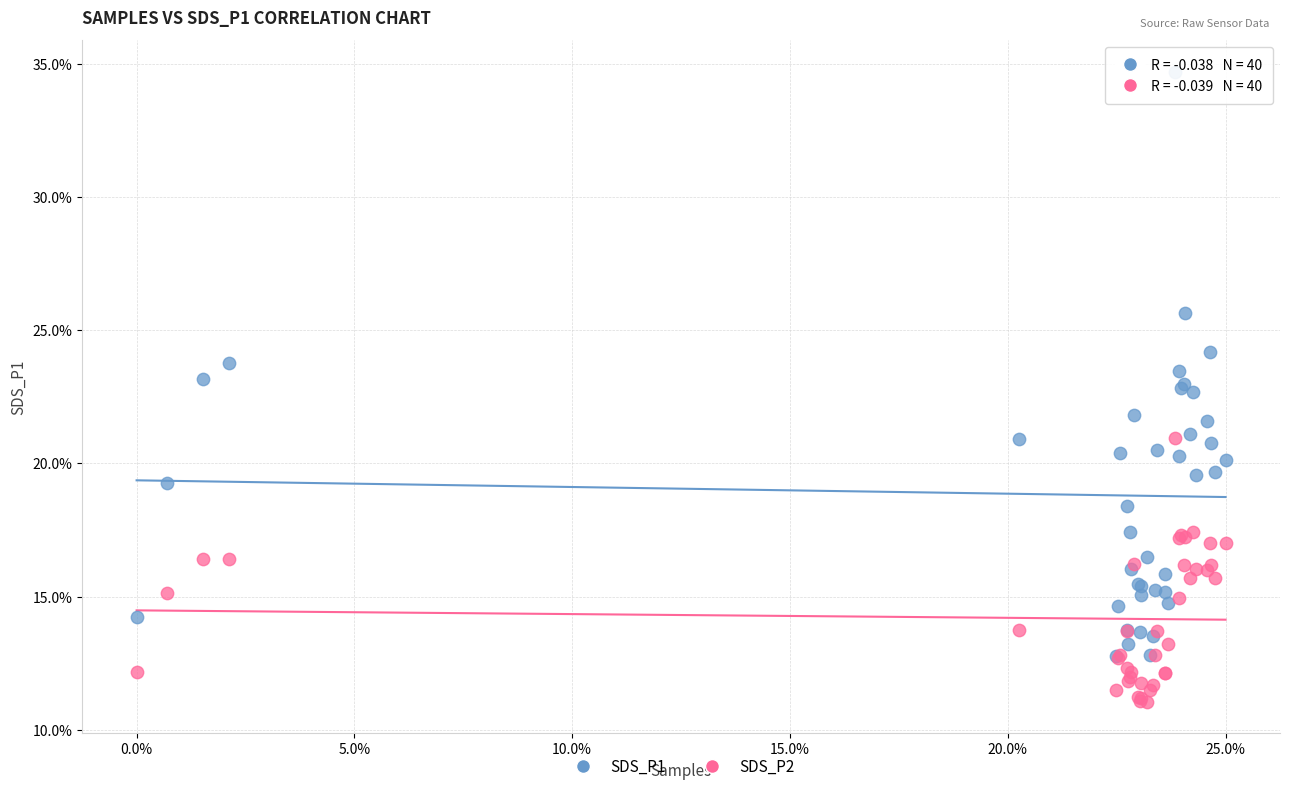

What are all the series names shown in the legend?

SDS_P1, SDS_P2